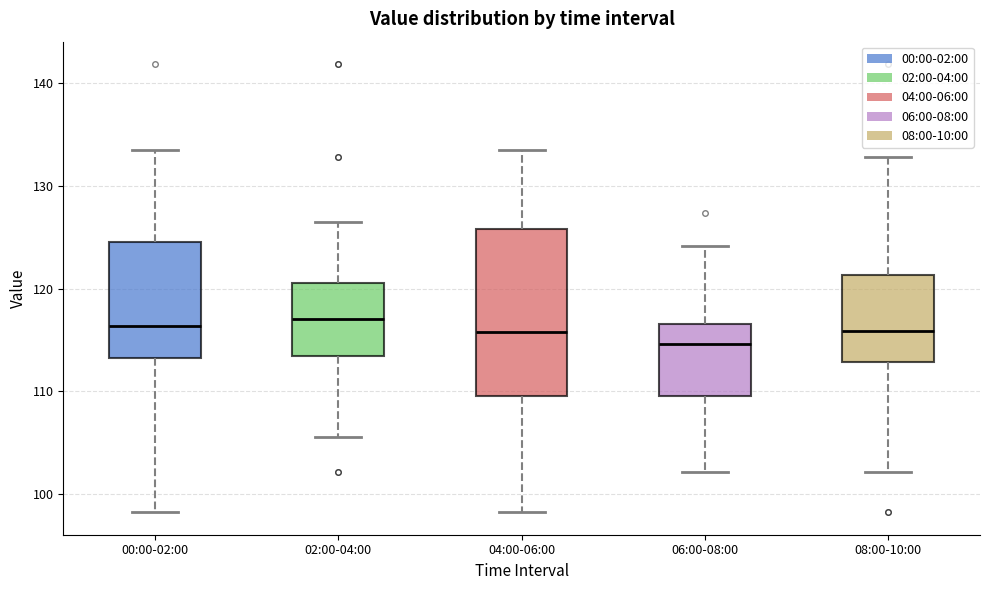

Which box is the tallest, from its lower edge to its upper edge?

04:00-06:00